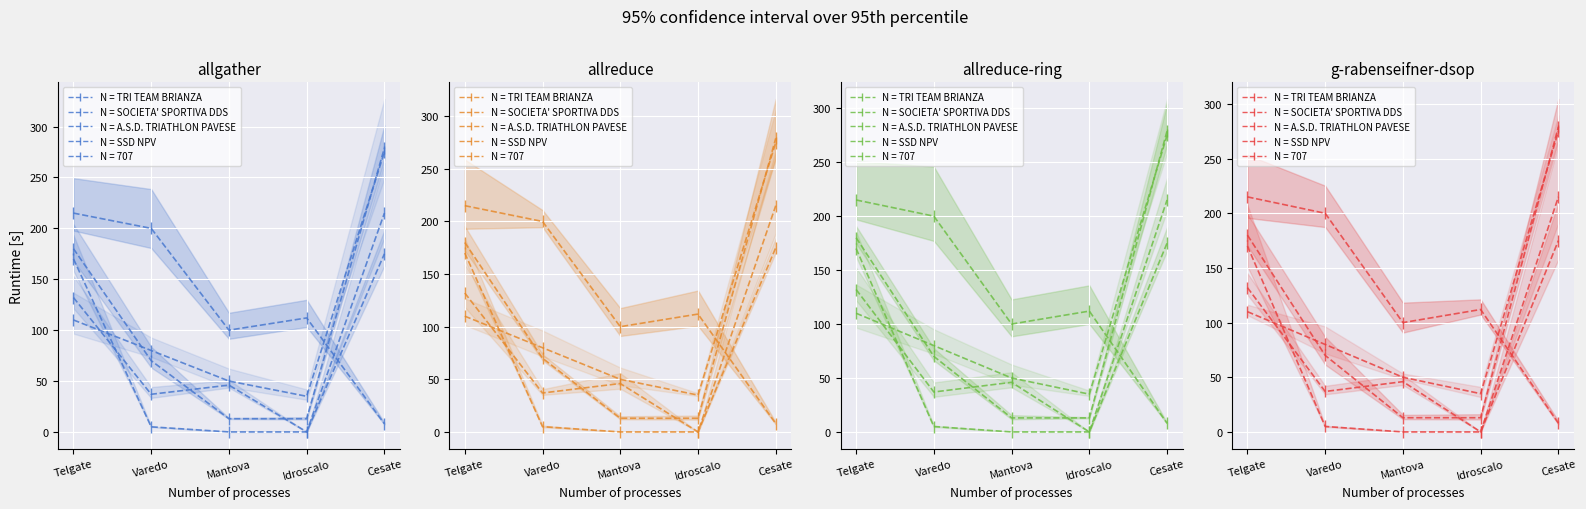

Where is TRI TEAM BRIANZA nearest to the value 111?

Idroscalo